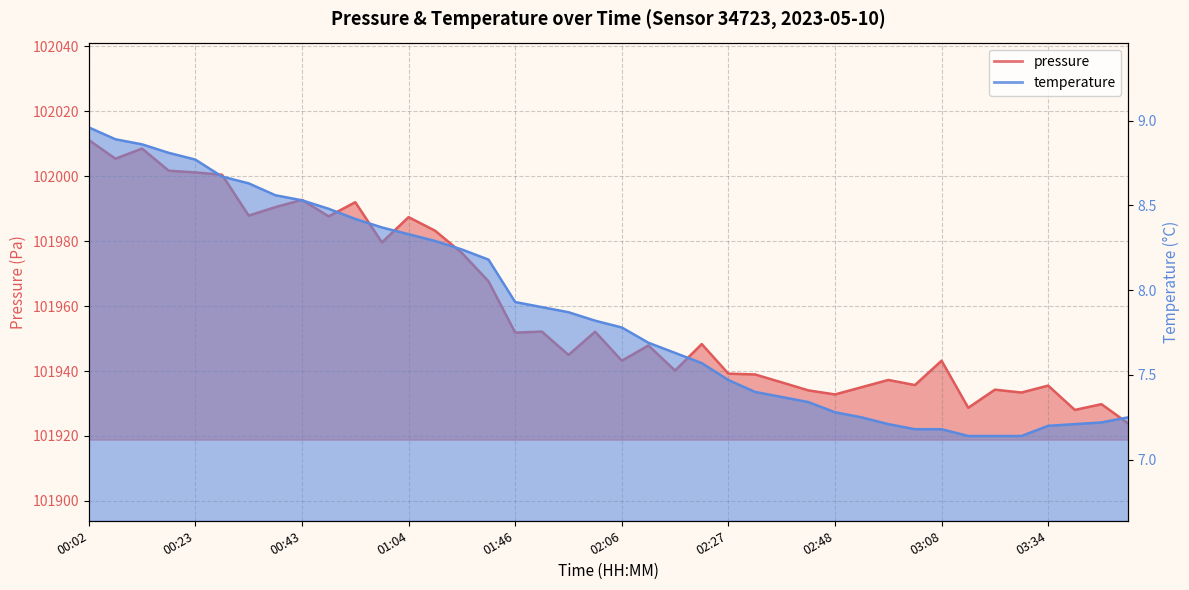

What are all the series names shown in the legend?

pressure, temperature